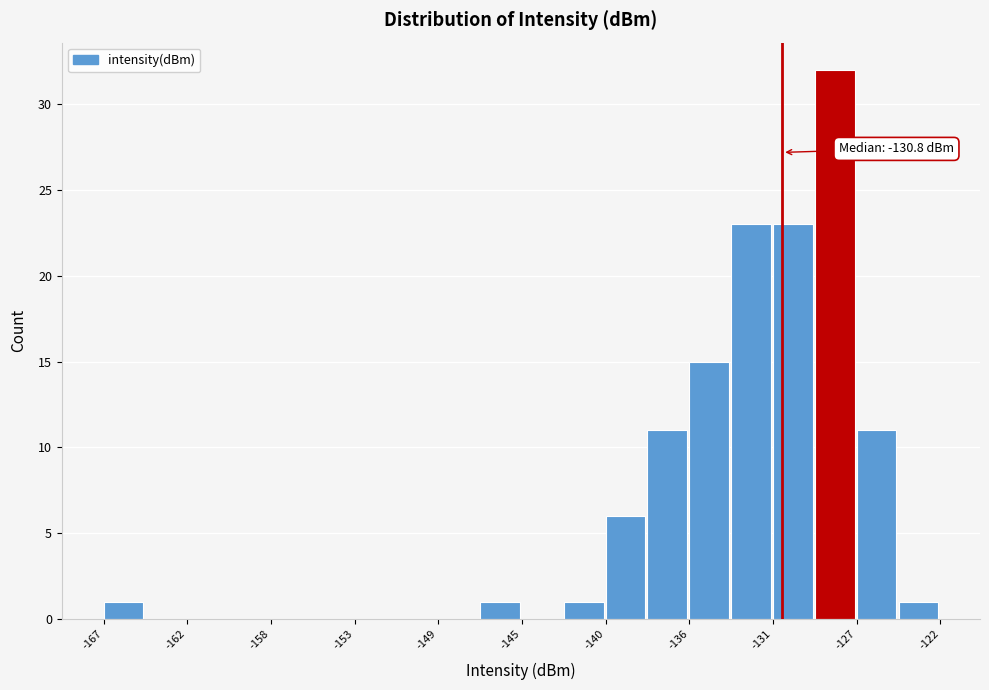

Over which range of the x-axis is the bar tallest?

-129.0 to -127.0